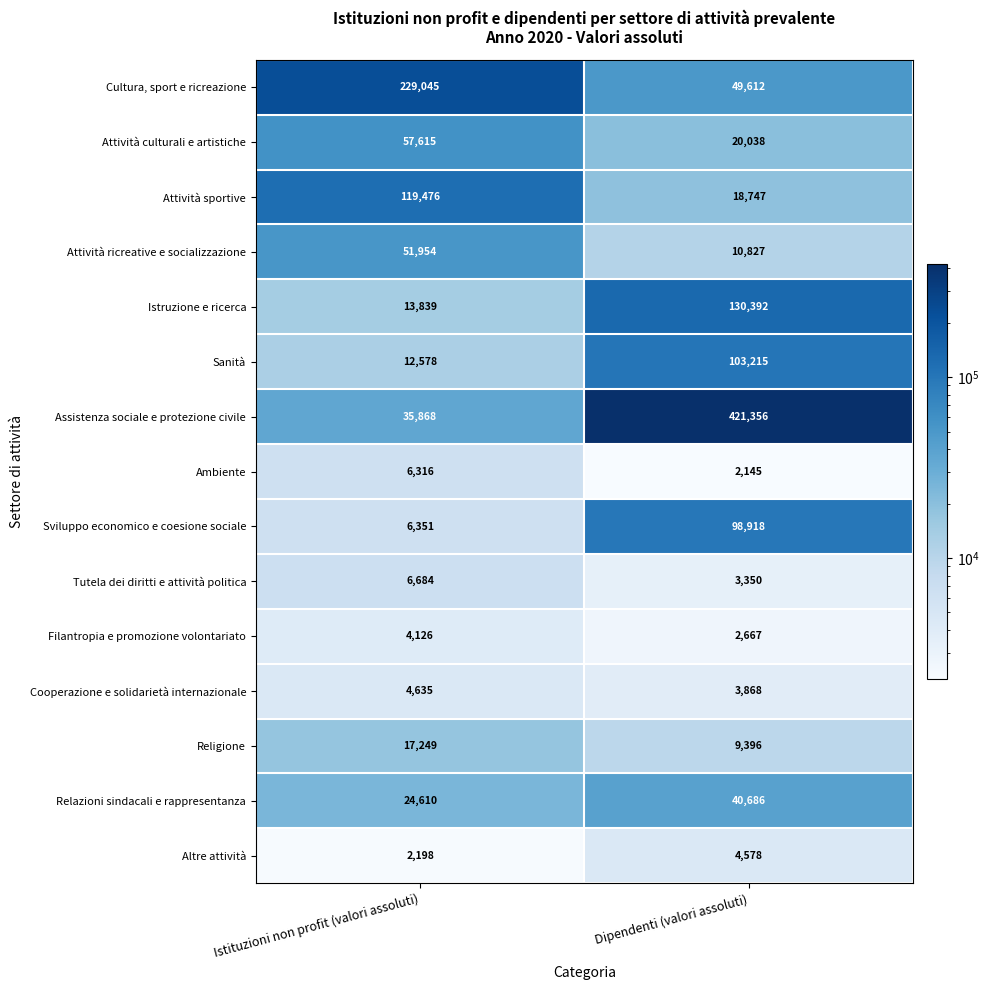

How many distinct data groups are displayed?

15